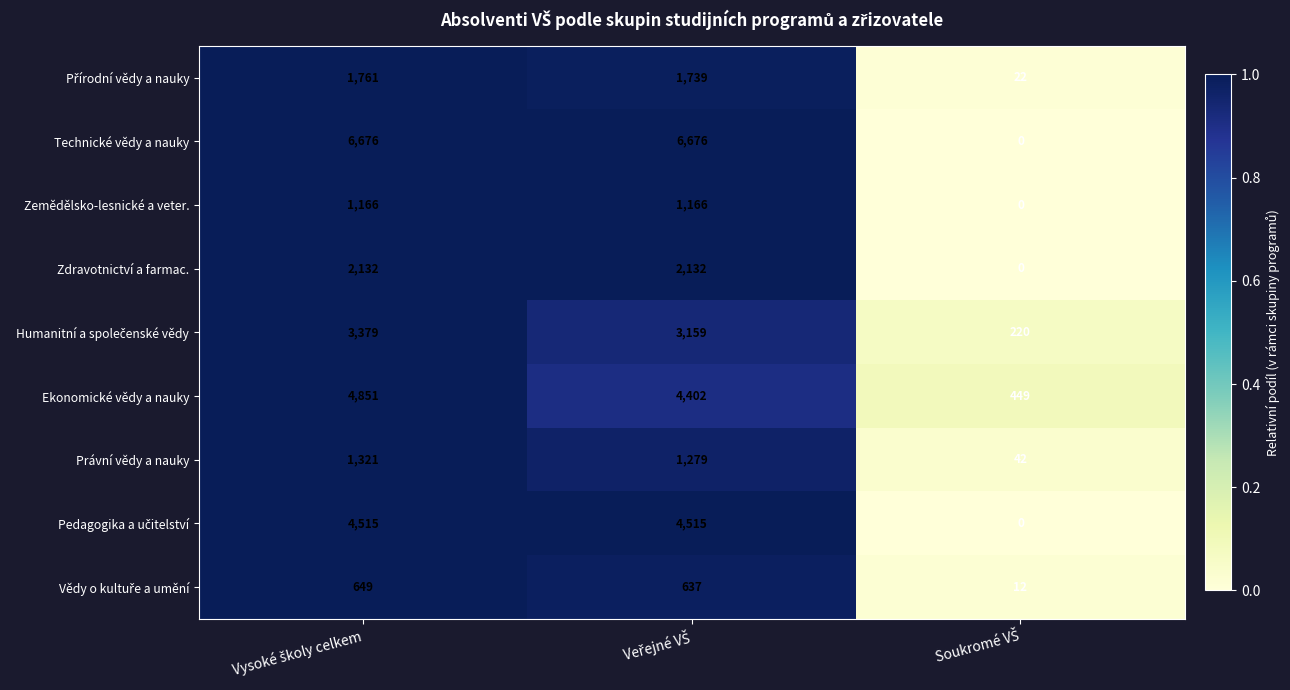

What is the minimum value for Ekonomické vědy a nauky?

449